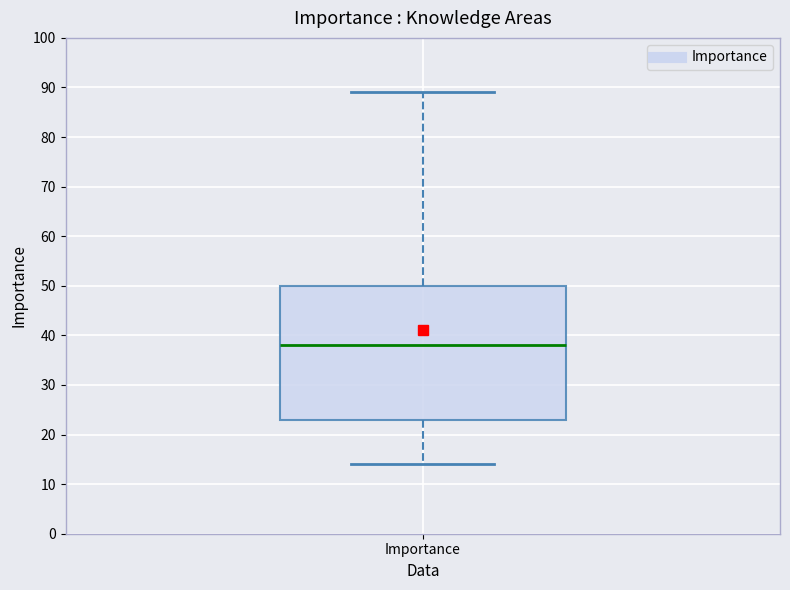

Where is the lower edge of the box for Importance on the y-axis? The values are not printed on the chart, so give them approximately, as read against the axis.

23